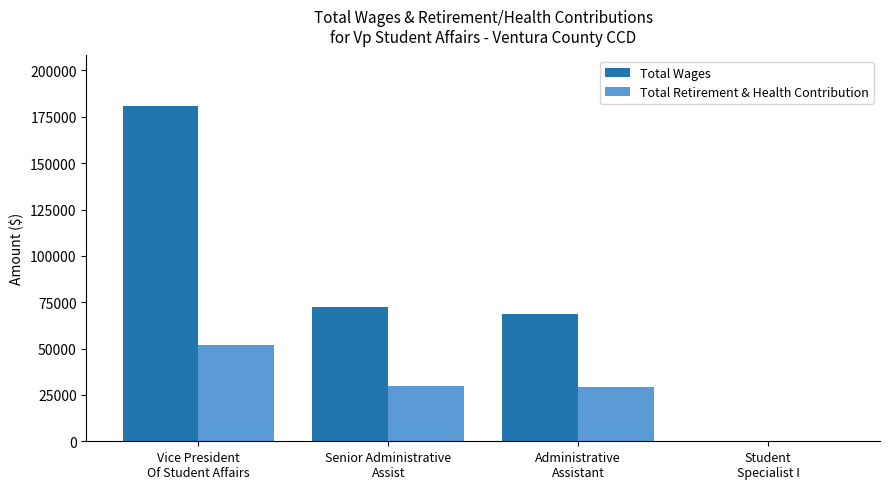

What is the sum of all Total Wages values?

322005